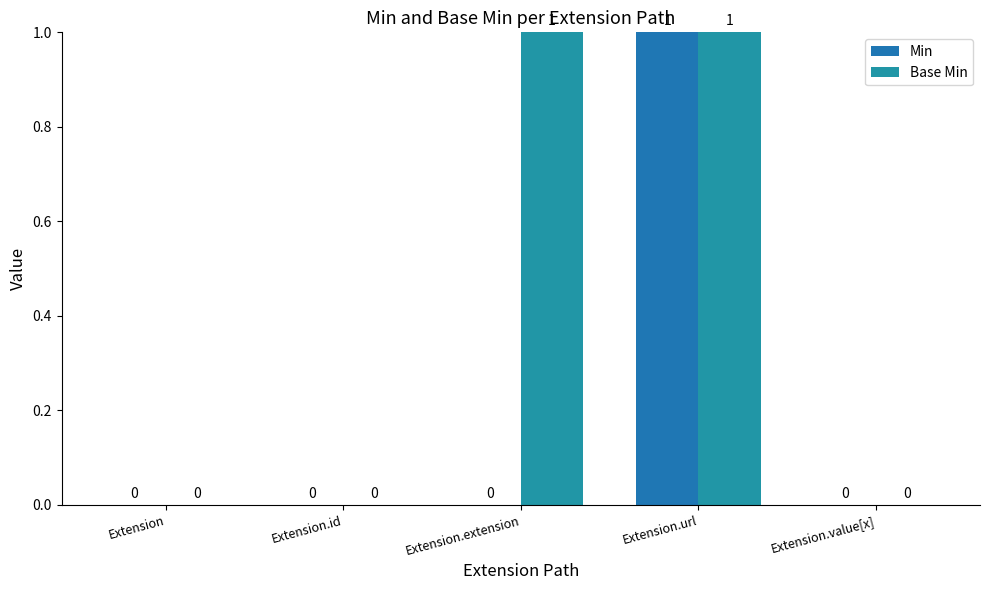

What is the maximum value shown in the chart?

1